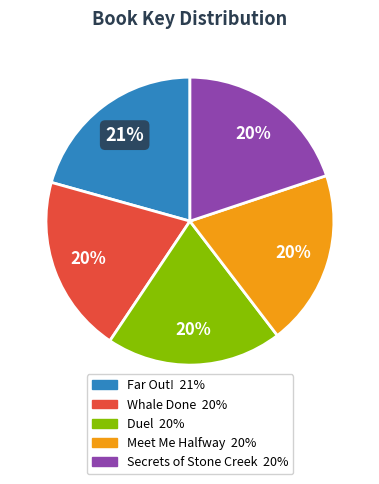

Approximately how many times larger is the value at Secrets of Stone Creek compared to Meet Me Halfway?

1.0